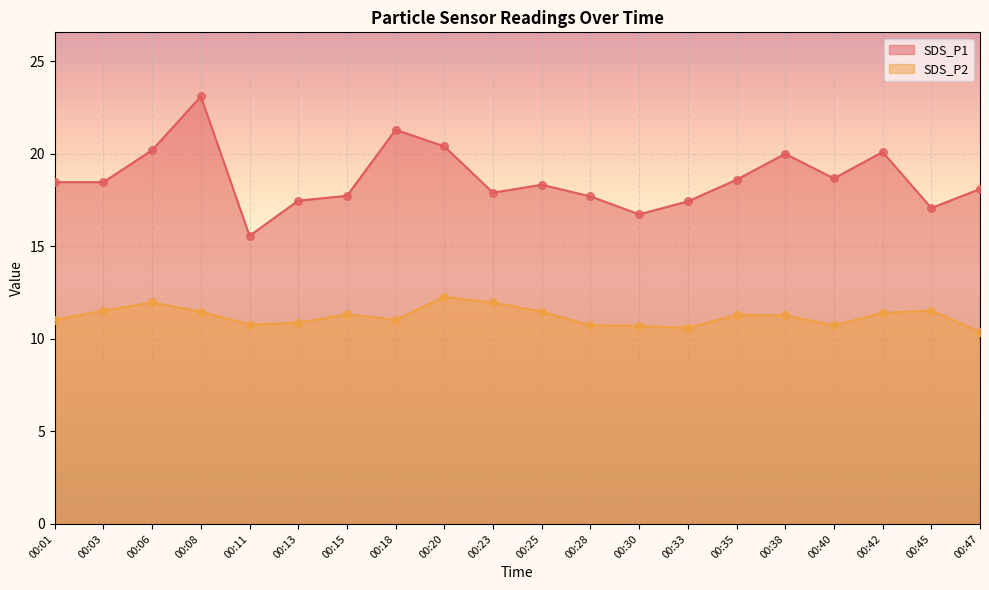

Which series has the largest Y range (max minus min)?

SDS_P1